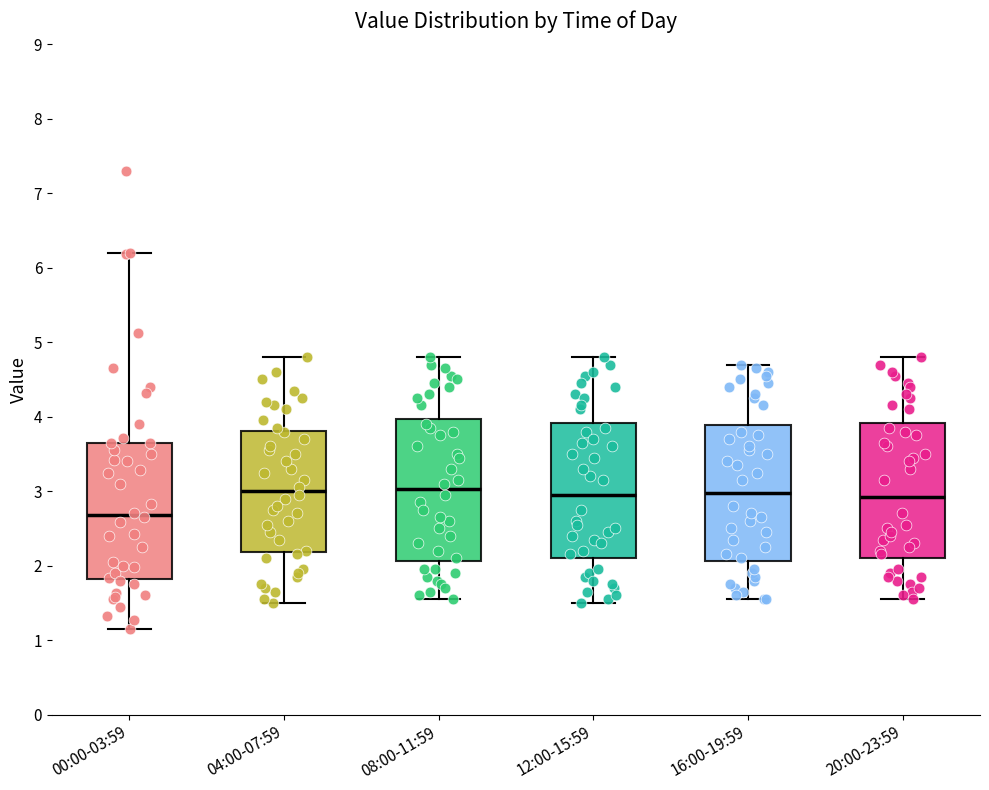

Reading left to right, read every box against the y-axis: the position of its median line, the range the box covers, and the ends of its whiskers. The values are not printed on the chart, so give them approximately, as read against the axis.

00:00-03:59: median 2.7, box 1.8 to 3.7, whiskers 1.2 to 6.2
04:00-07:59: median 3.0, box 2.2 to 3.8, whiskers 1.5 to 4.8
08:00-11:59: median 3.0, box 2.1 to 4.0, whiskers 1.6 to 4.8
12:00-15:59: median 3.0, box 2.1 to 3.9, whiskers 1.5 to 4.8
16:00-19:59: median 3.0, box 2.1 to 3.9, whiskers 1.6 to 4.7
20:00-23:59: median 2.9, box 2.1 to 3.9, whiskers 1.6 to 4.8